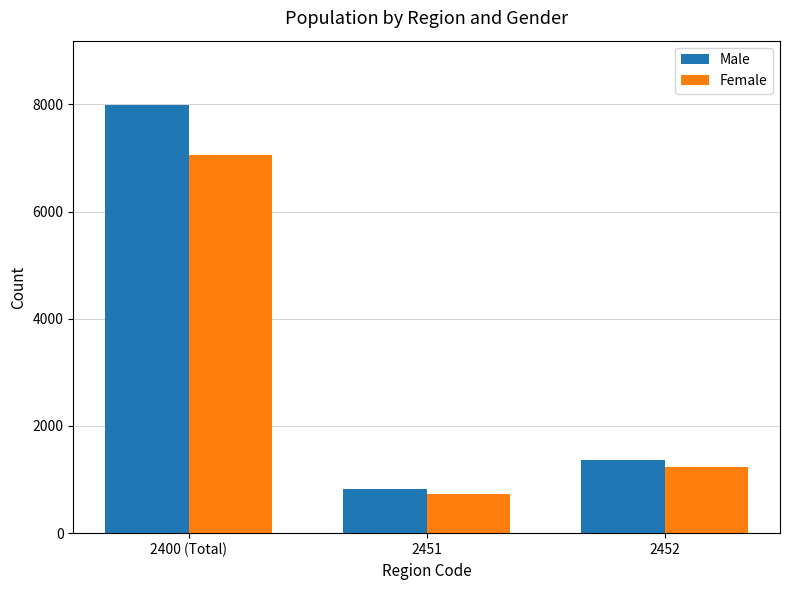

What is the label of the 3rd bar from the left?

2452